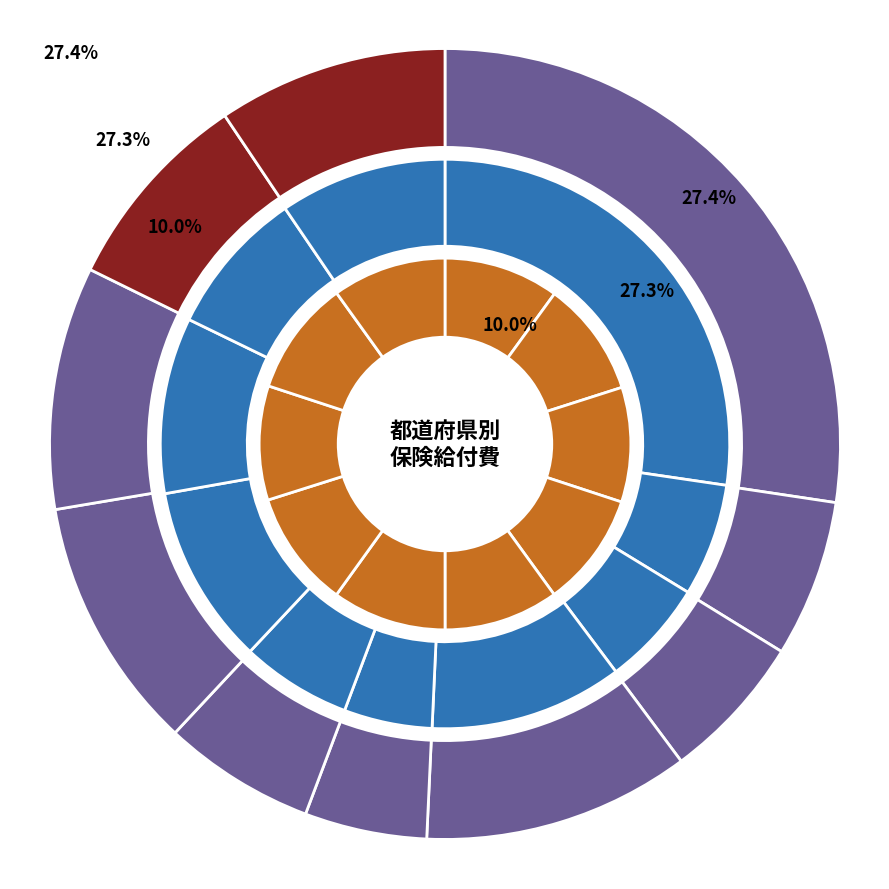

What percentage is NOT represented by 青森?

93.6%